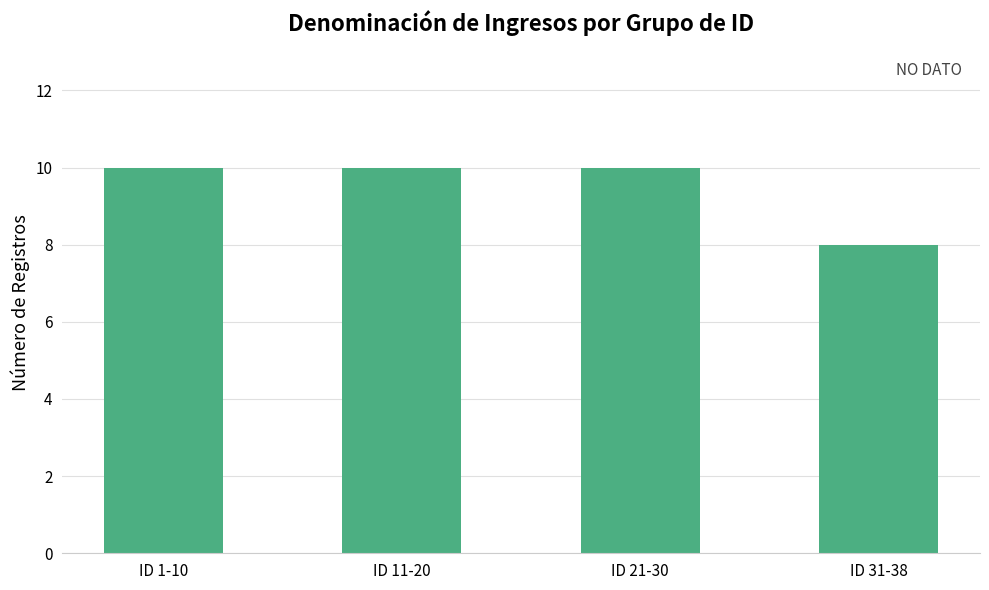

The value at ID 11-20 is 10. True or false?

True